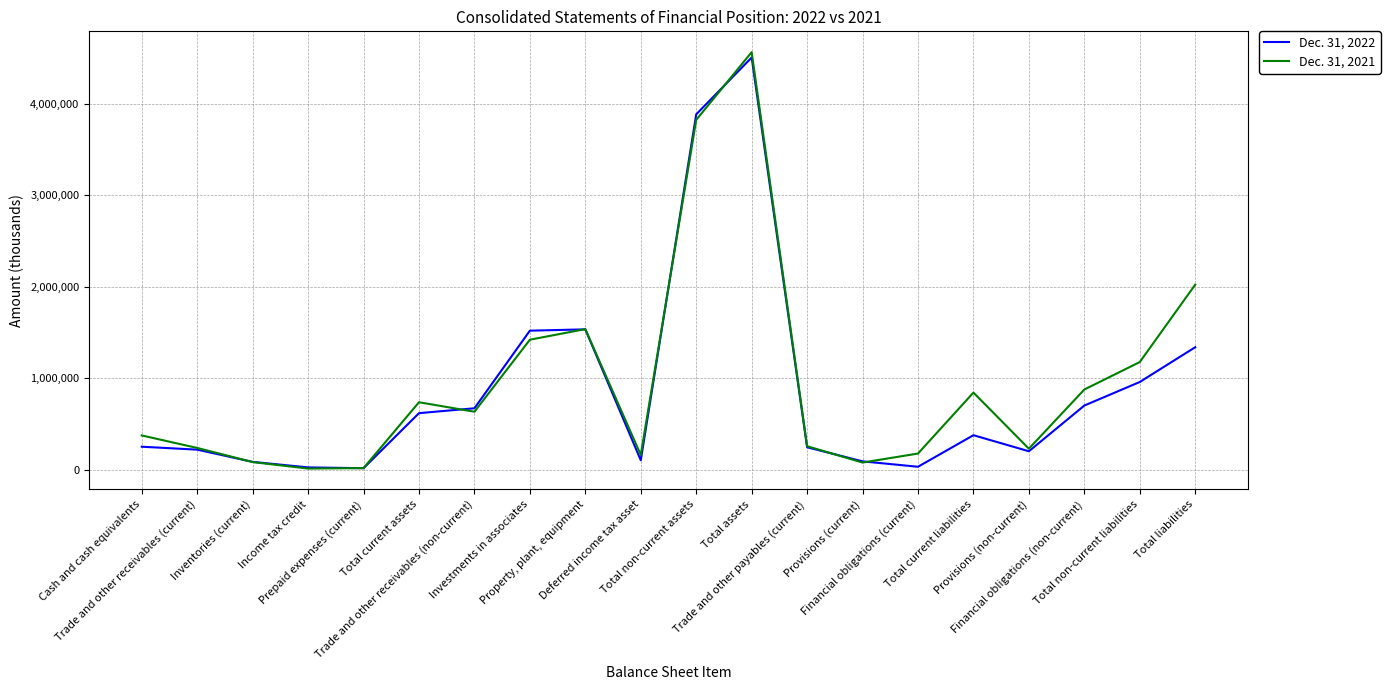

Does the chart display data point markers on the line(s)?

No